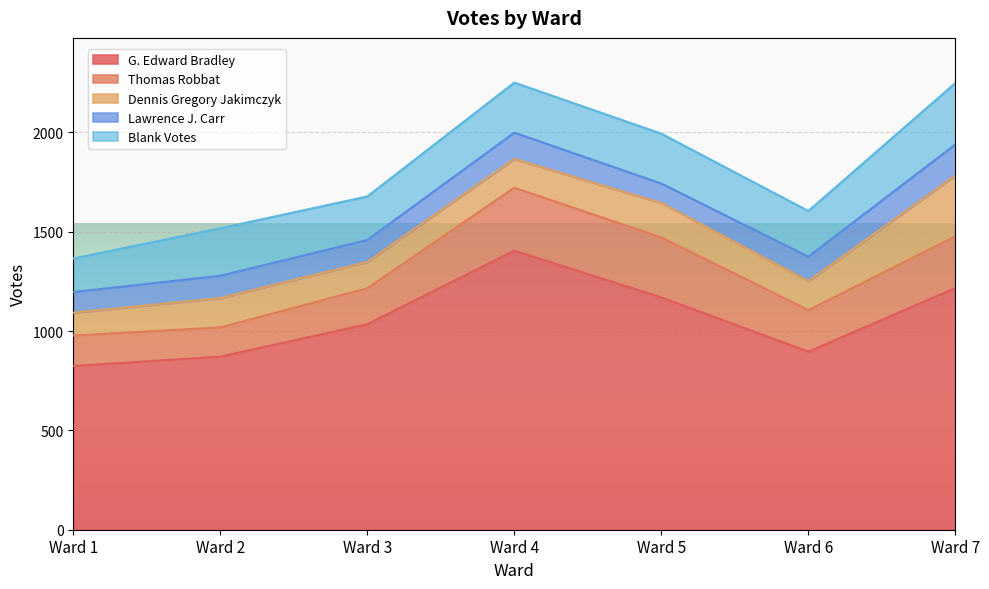

What is the spread (max minus min) of values at Ward 4?

1272